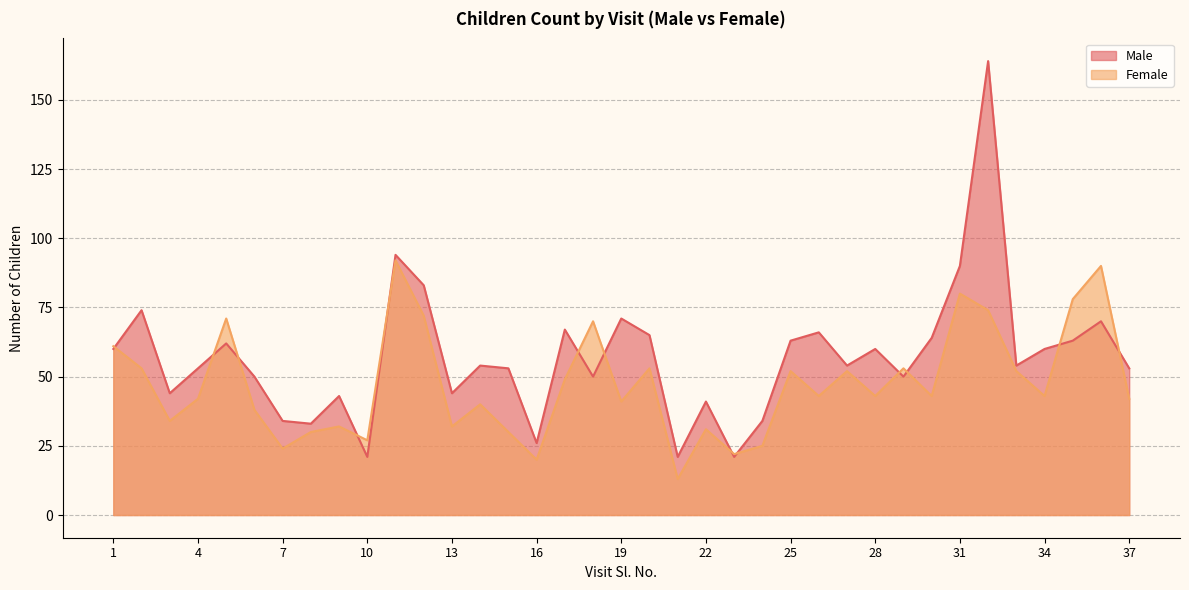

At which label does Male reach its minimum?

10